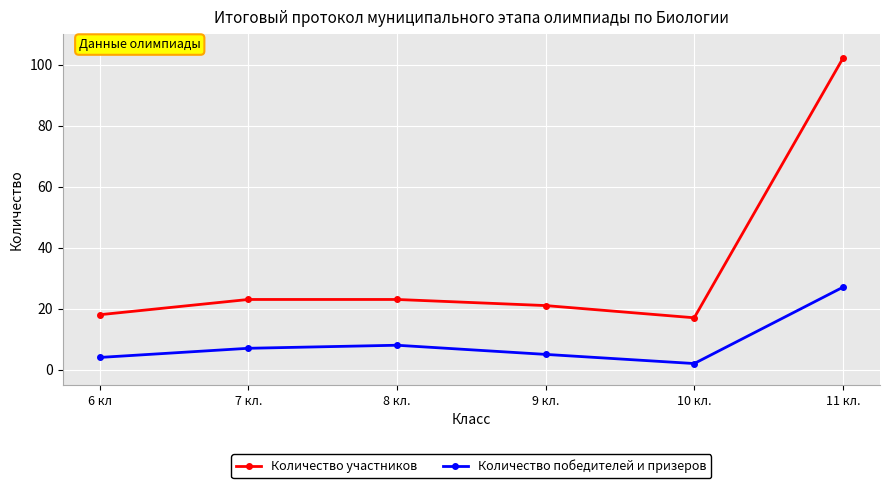

What is the average value of the Количество победителей и призеров series?

9